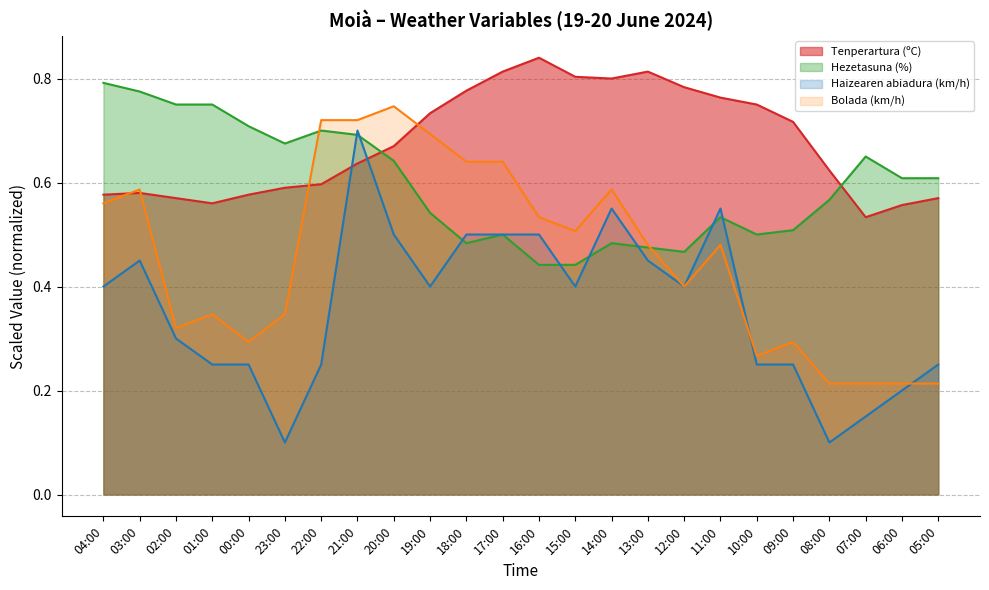

Count the Hezetasuna (%) values in the range 0 to 1.

24